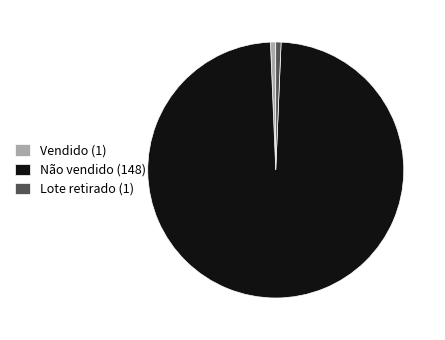

Does Lote retirado (1) represent more than half of the total?

No